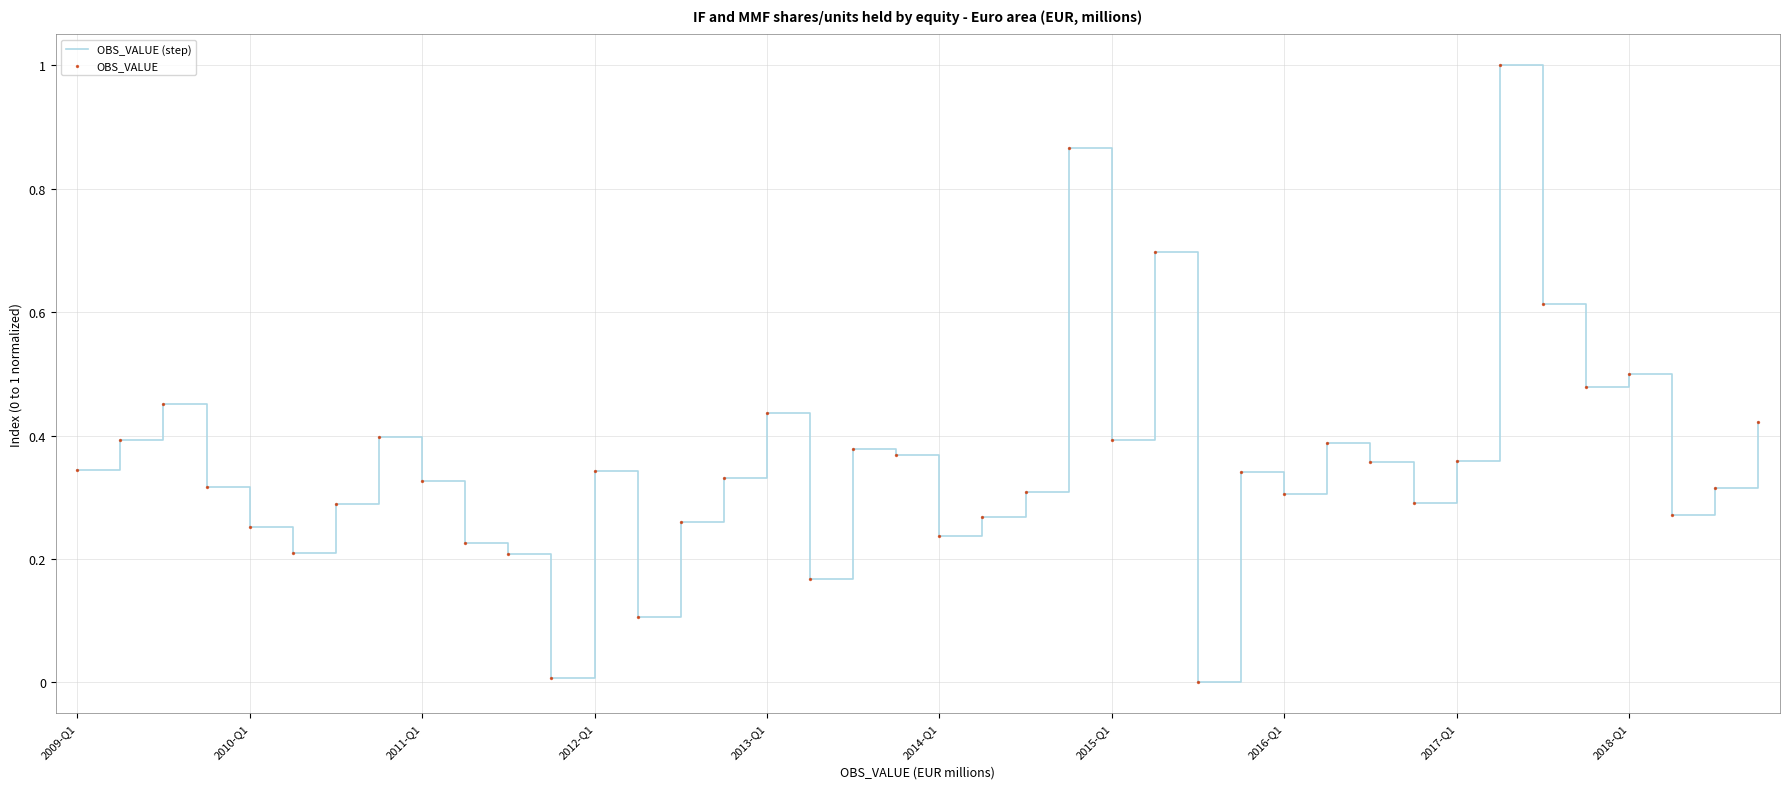

What is the greatest value displayed?

1.0